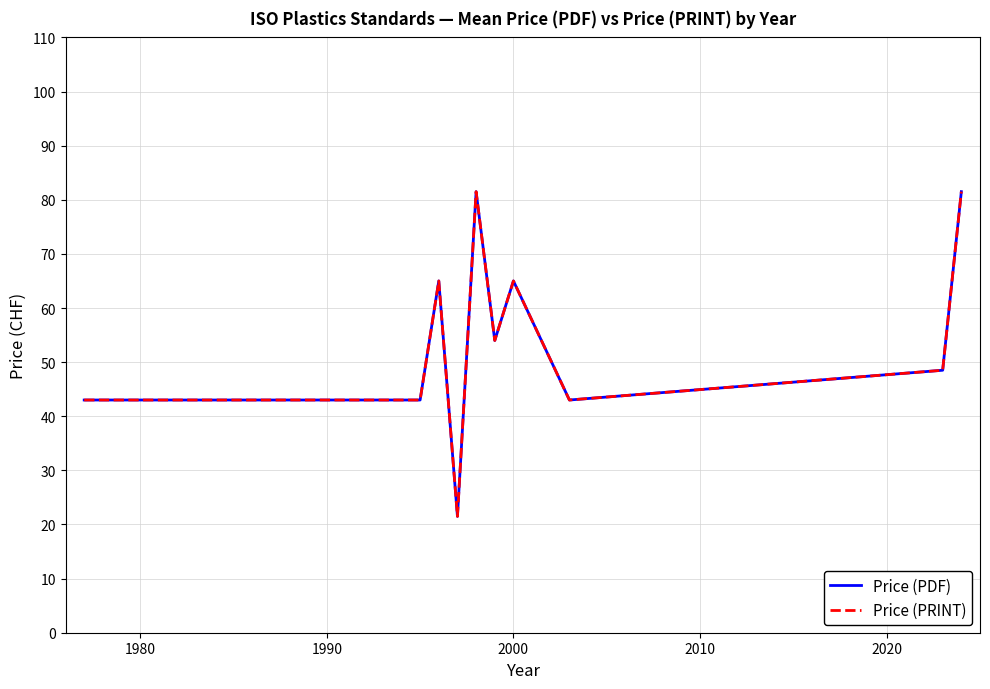

Does the chart display data point markers on the line(s)?

No